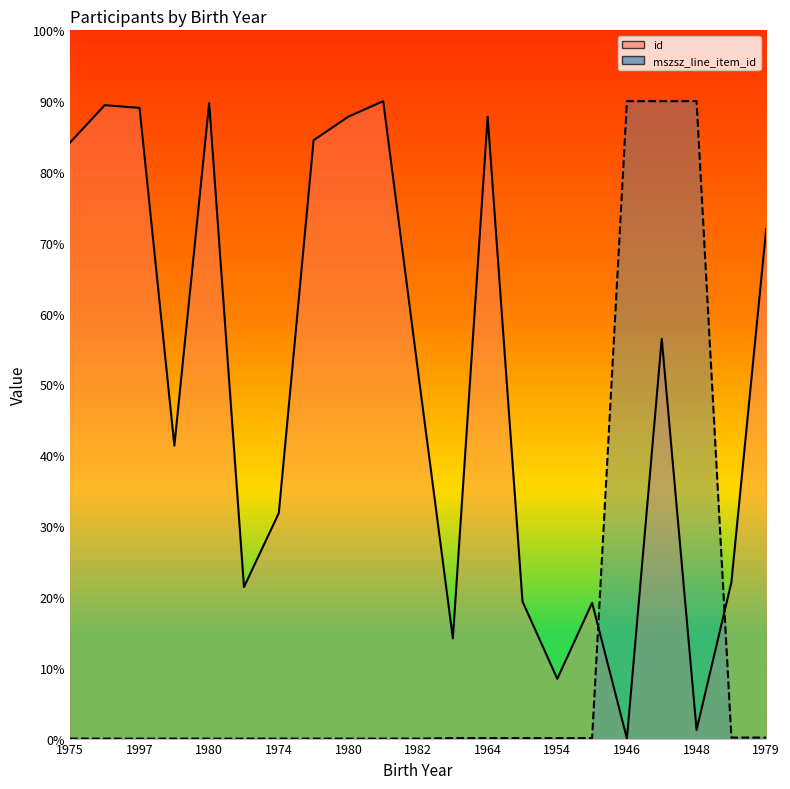

What is the spread (max minus min) of values at 1979?

71.8